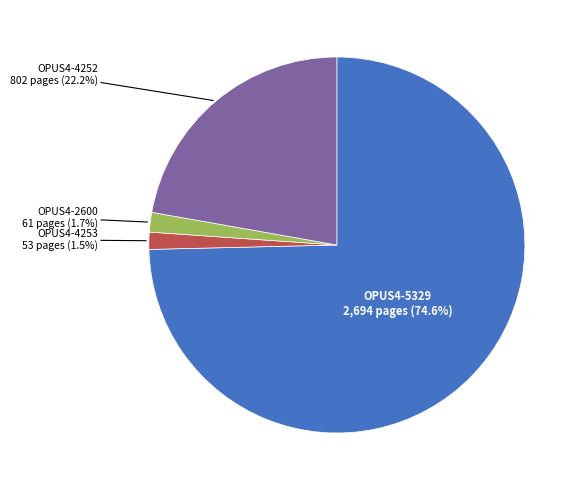

How many segments does this pie chart have?

4